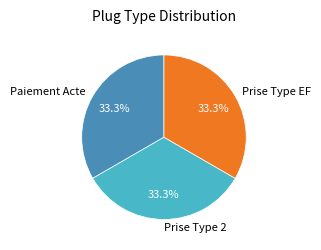

What is the ratio of the value at Prise Type EF to the value at Paiement Acte?

1.0